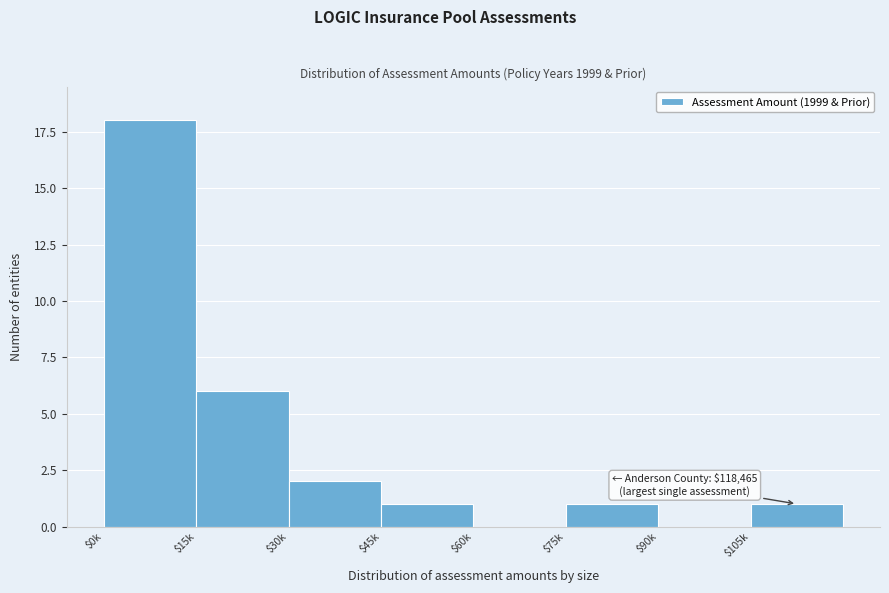

The value at $45k is 1. True or false?

True